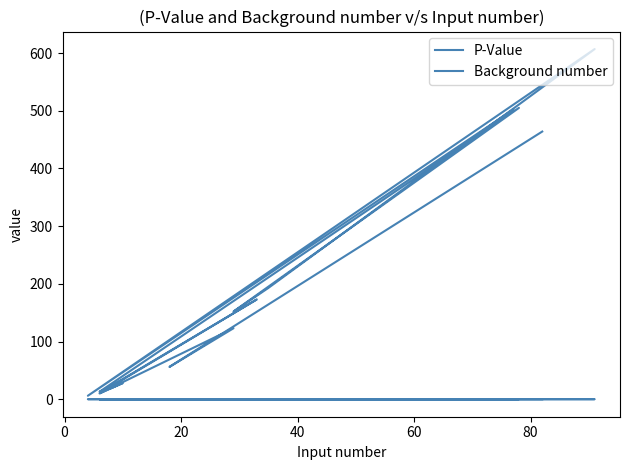

Which series has the largest total across all categories?

Background number